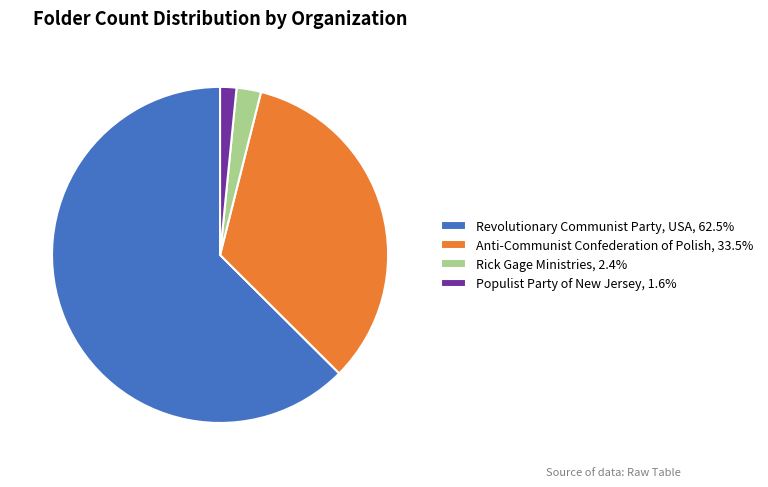

Do Populist Party of New Jersey and Anti-Communist Confederation of Polish together represent more than half of the pie?

No